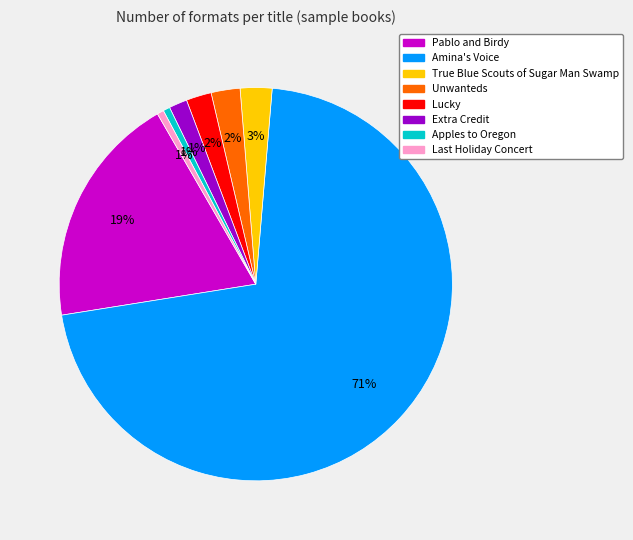

To the nearest percent, what is the difference between the Unwanteds and Extra Credit slice percentages?

1%